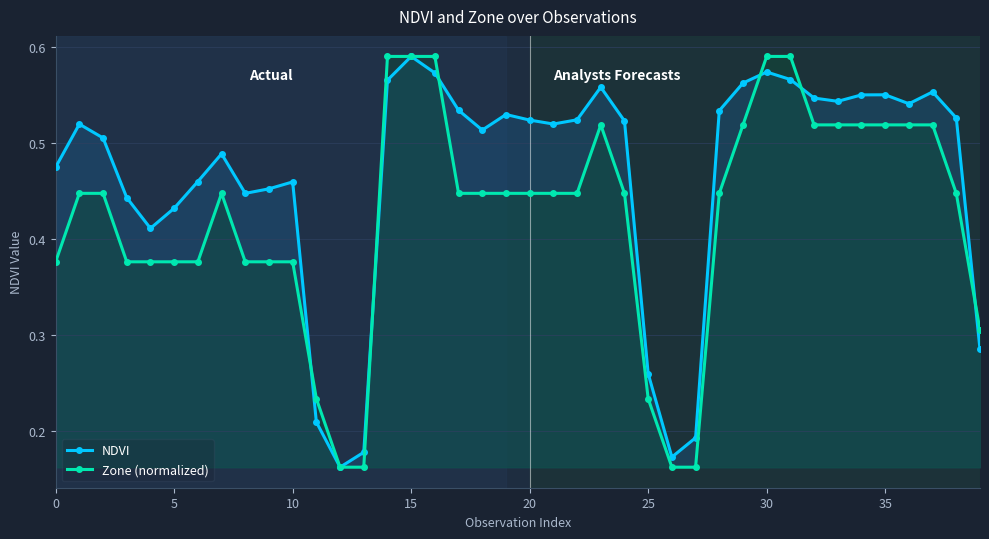

How many intersections are there between Zone (normalized) and NDVI?

6